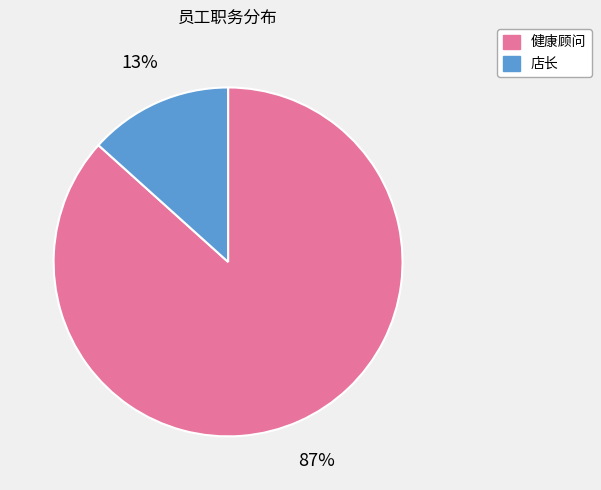

To the nearest percent, what percentage of the pie is 健康顾问?

87%